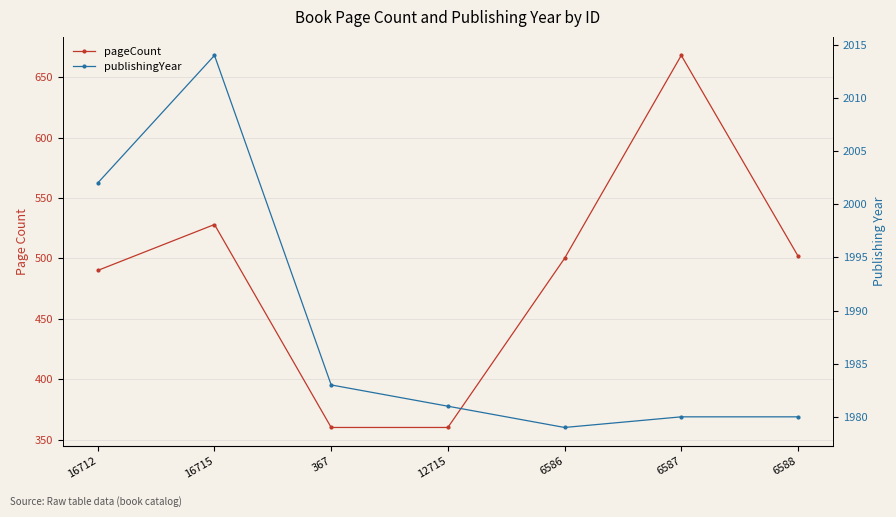

Reading left to right, transcribe all the data shown in this chart.

pageCount: 490	528	360	360	500	668	502
publishingYear: 2002	2014	1983	1981	1979	1980	1980